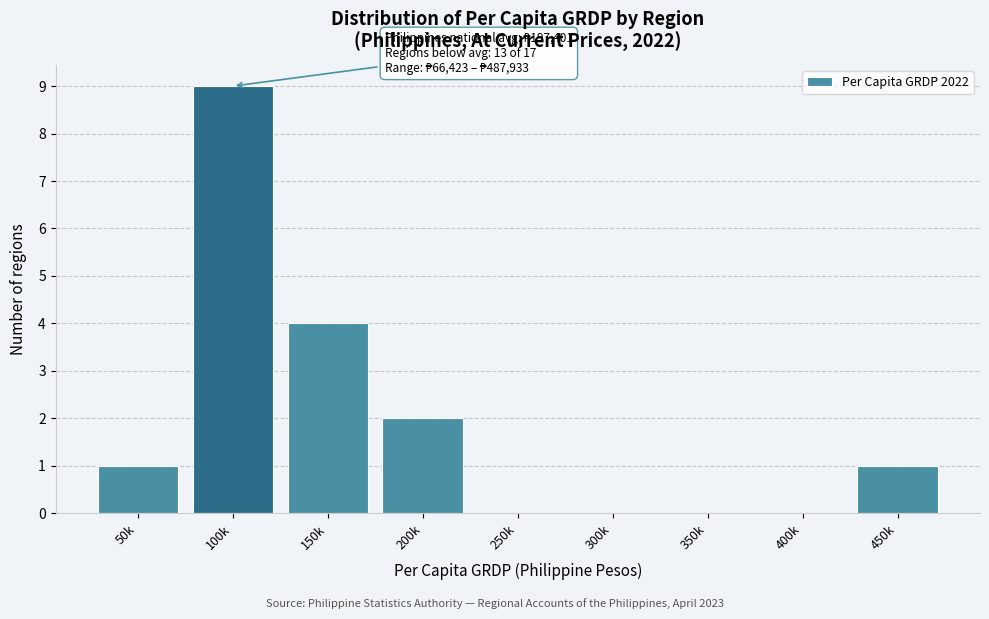

Reading right to left, list all the values displayed in this chart.

450k=1	400k=0	350k=0	300k=0	250k=0	200k=2	150k=4	100k=9	50k=1